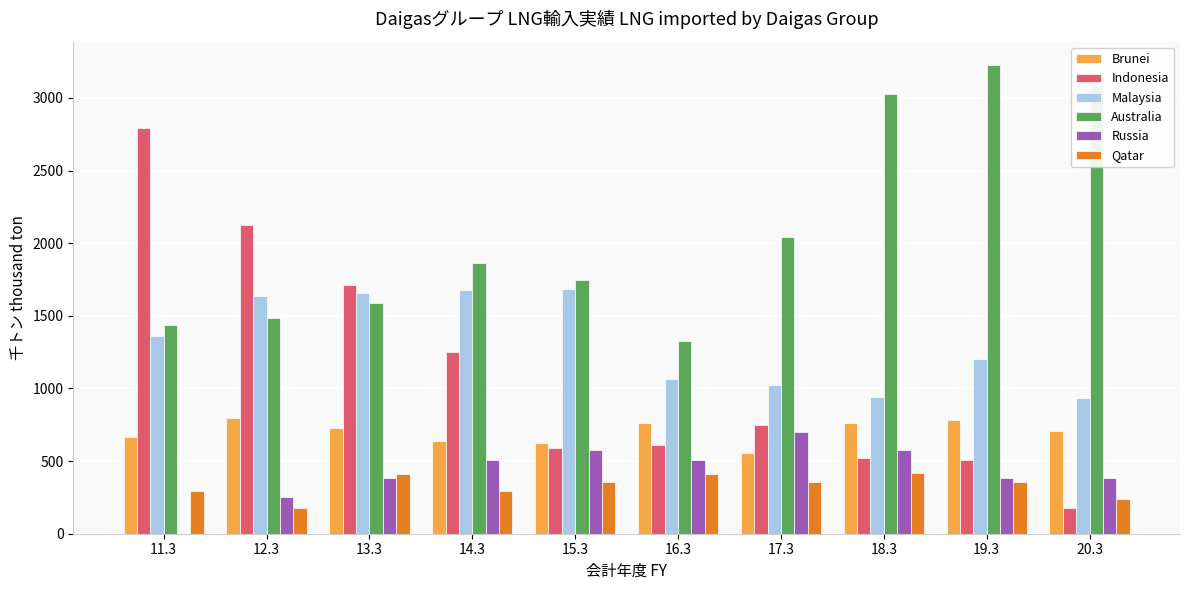

What is the spread (max minus min) of values at 14.3?

1568